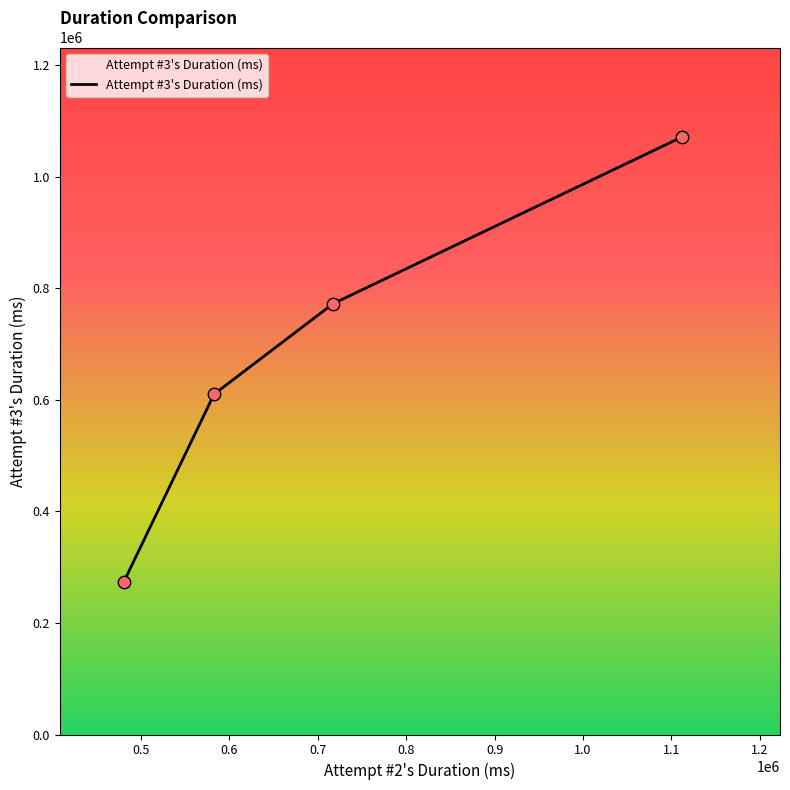

True or false: there are more than 0 points higher than both neighbors.

False